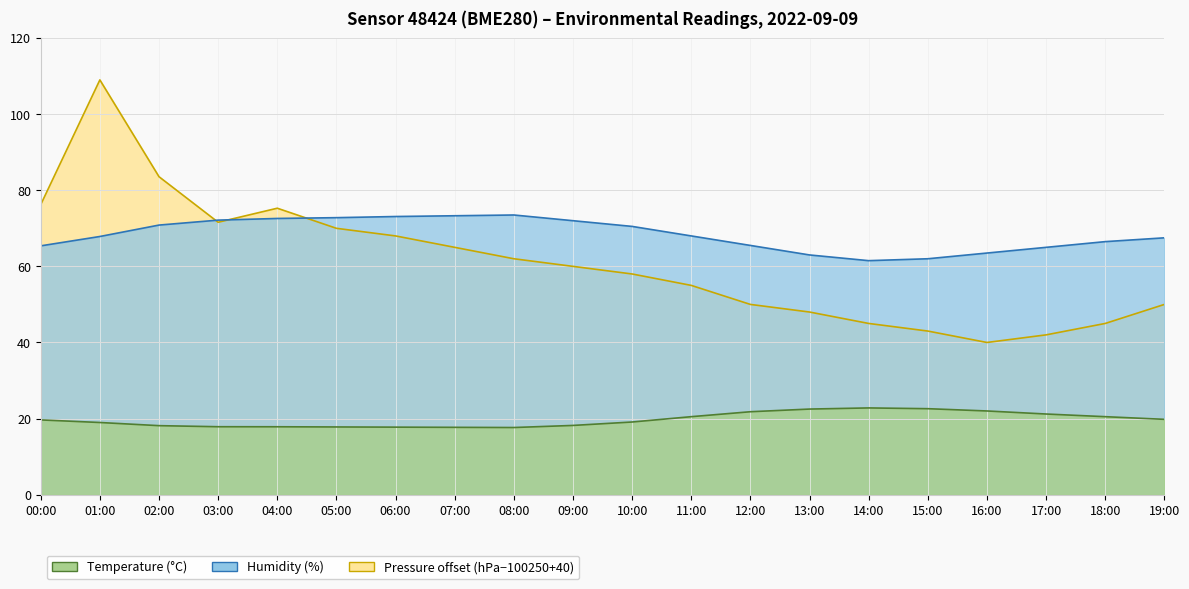

Is it true that Temperature (°C) equals 19.8 at 19:00?

True